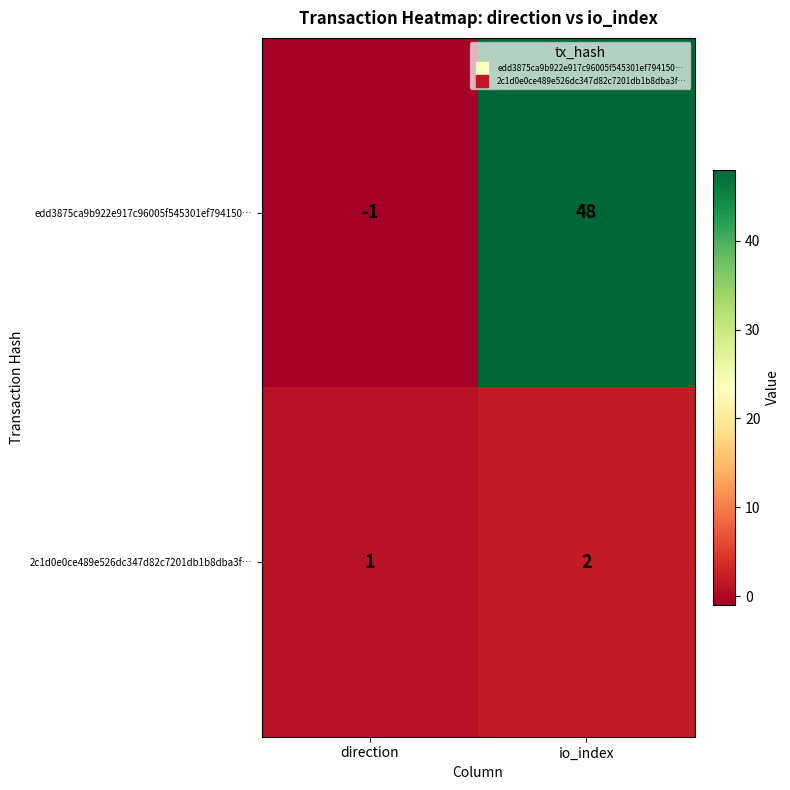

The value of 2c1d0e0ce489e526dc347d82c7201db1b8dba3f… at io_index is 1. True or false?

False